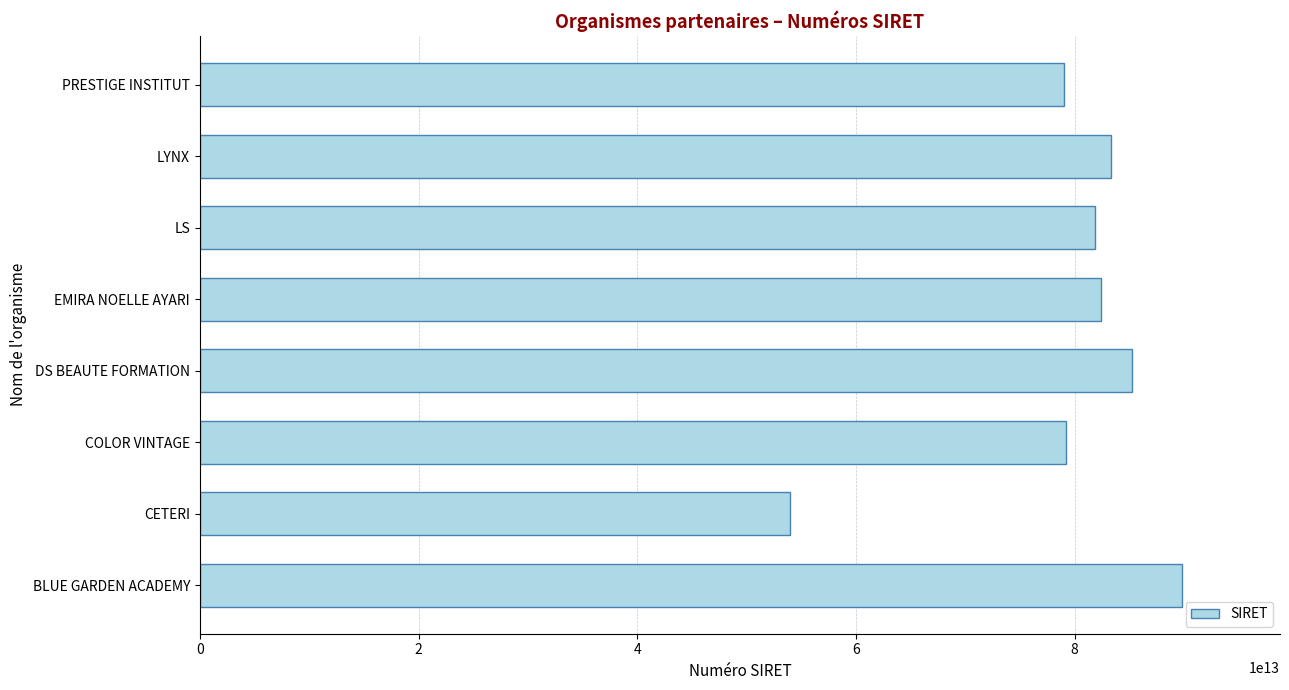

Between CETERI and LYNX, which is larger?

LYNX